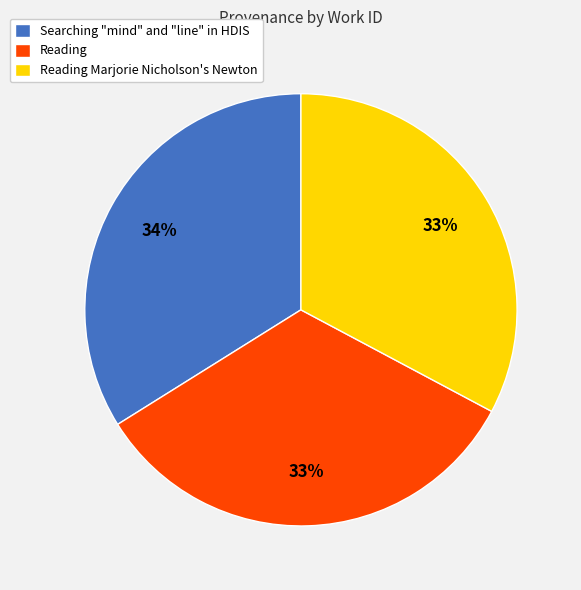

Which category has the biggest portion of the pie?

Searching "mind" and "line" in HDIS